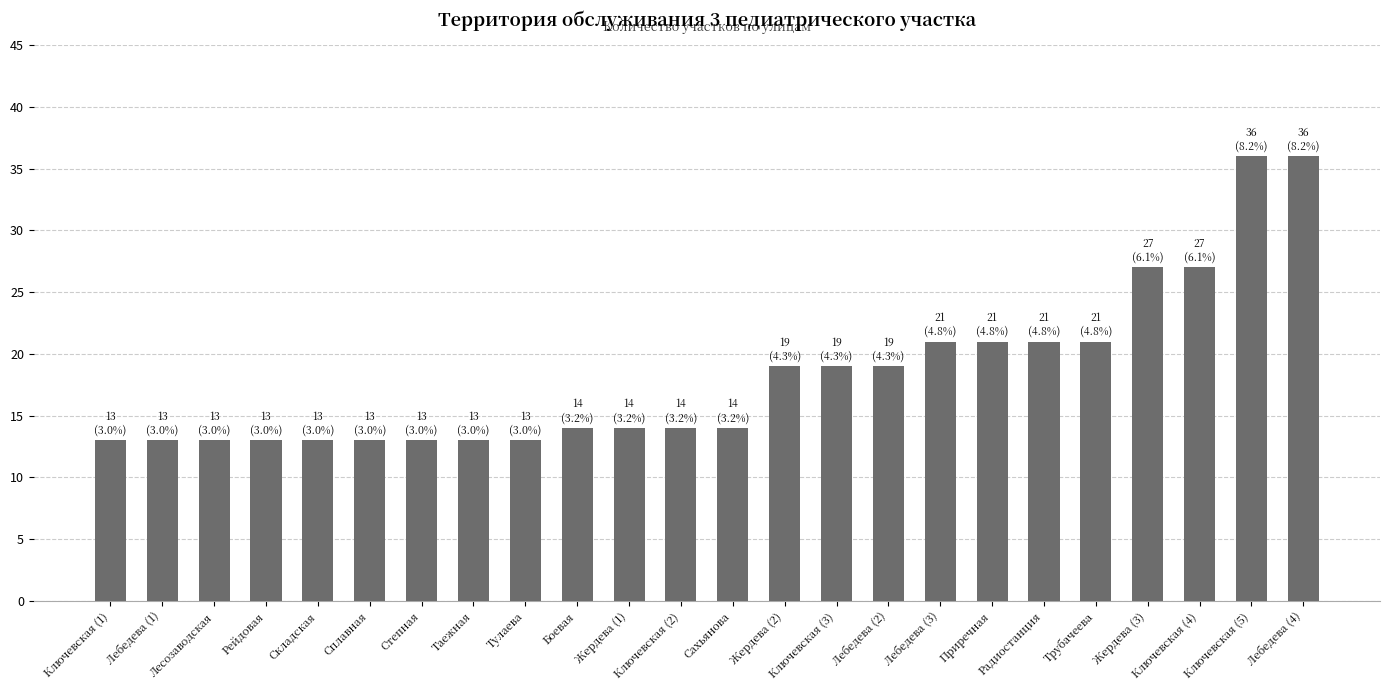

What position from the right is Ключевская (3)?

10